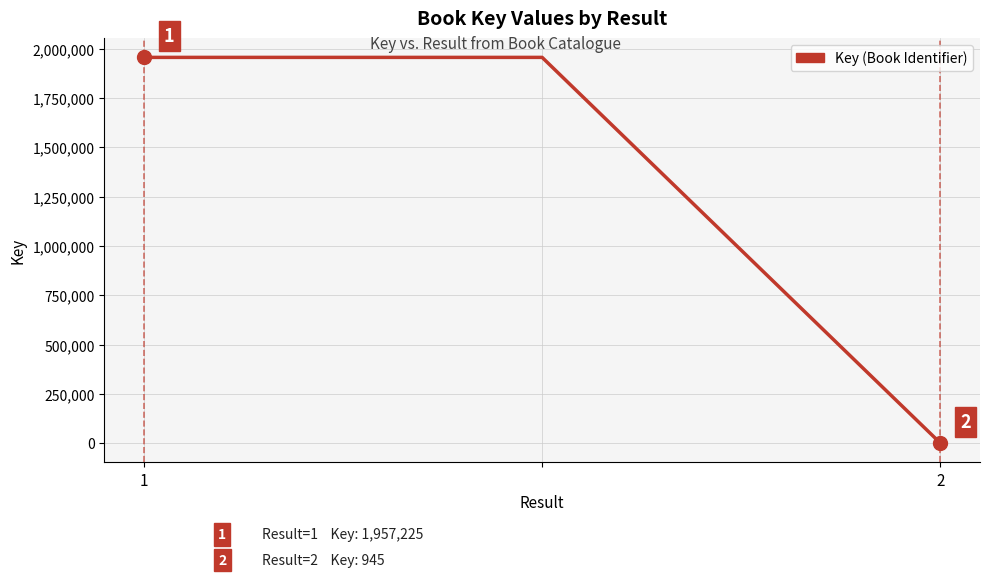

What is the greatest value displayed?

1957225